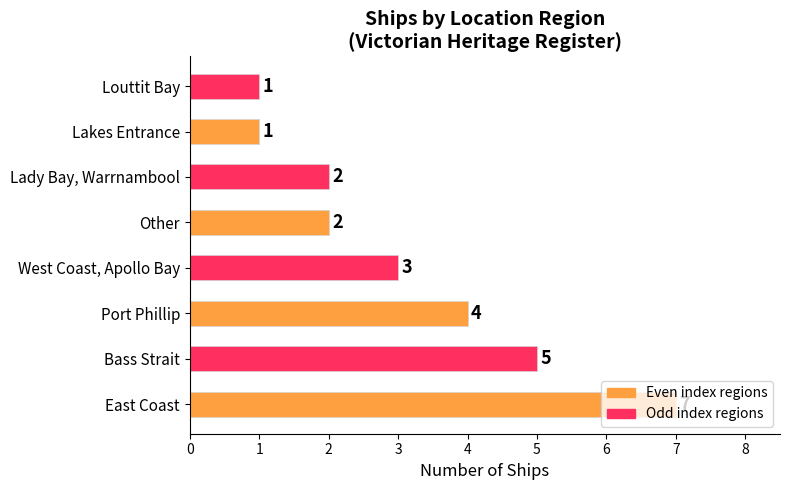

Count the number of categories in the chart.

8